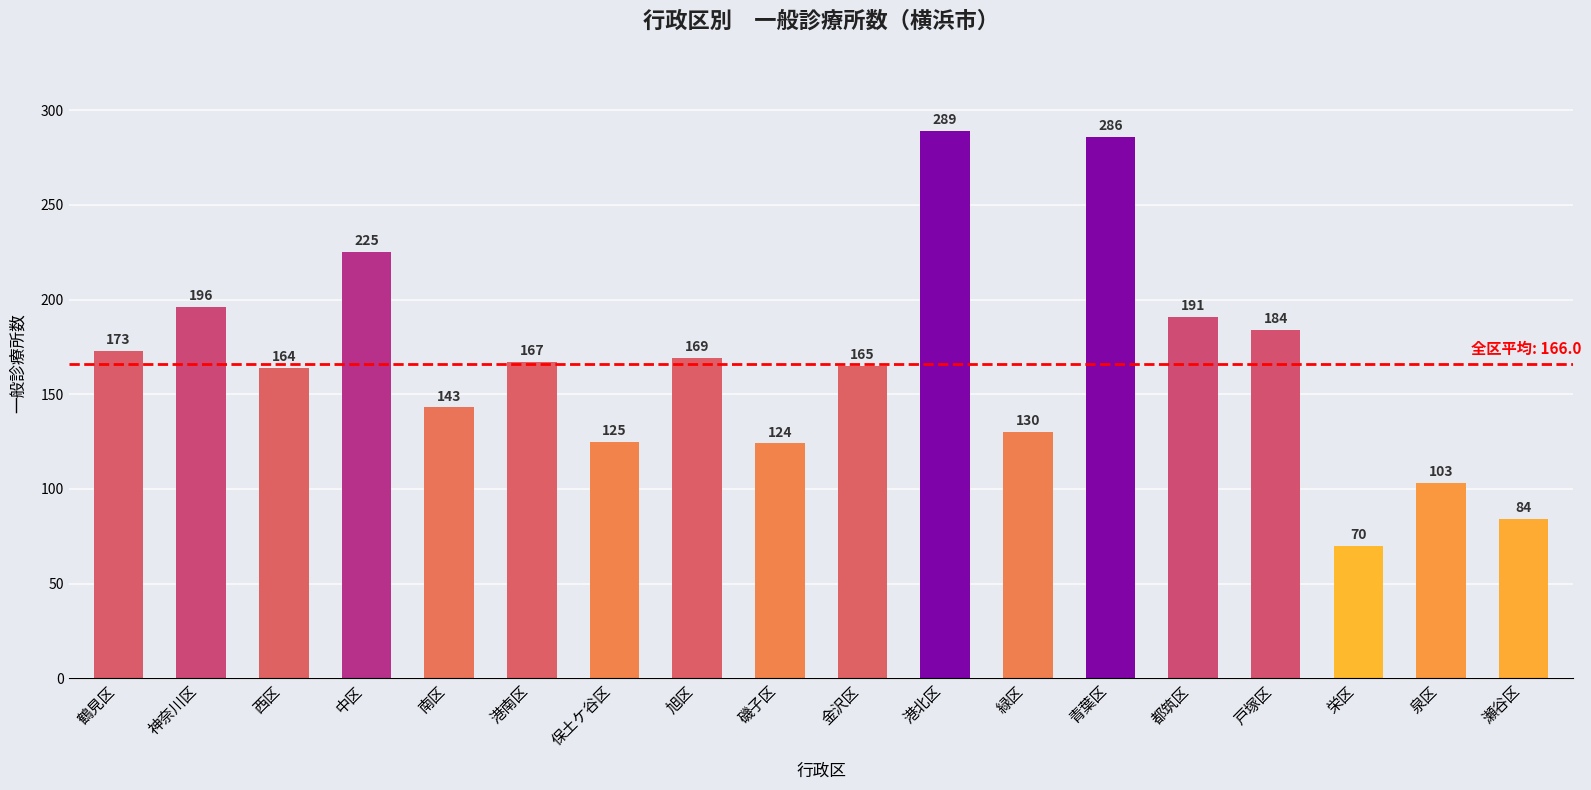

At which category does the chart reach its minimum across all series?

栄区